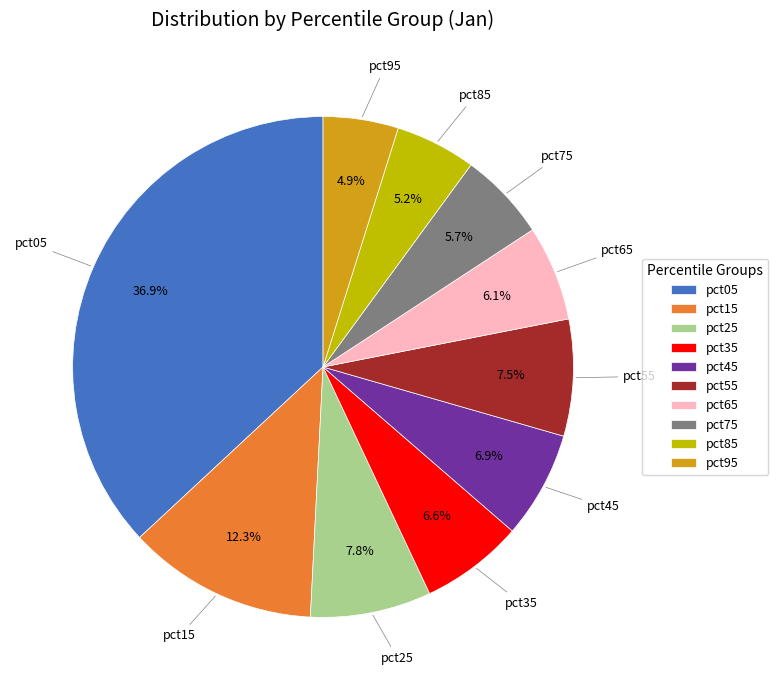

True or false: pct65 accounts for 6% of the total.

True